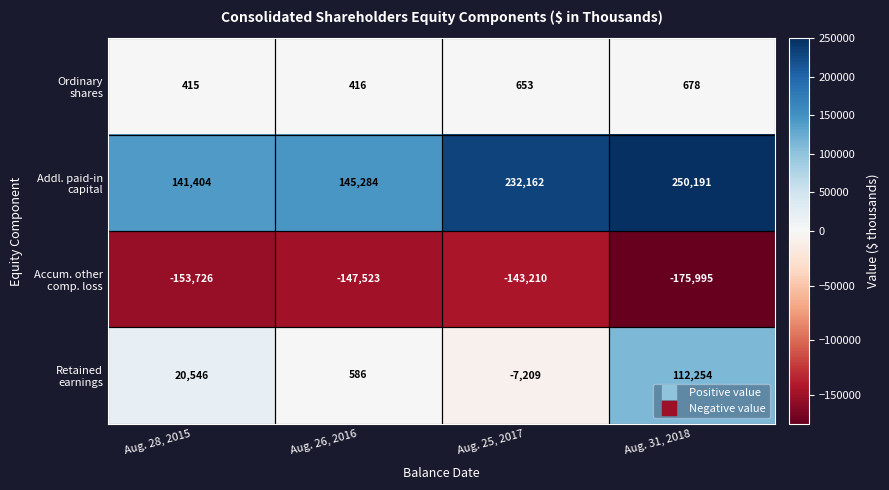

At which category is the sum across all series the highest?

Aug. 31, 2018